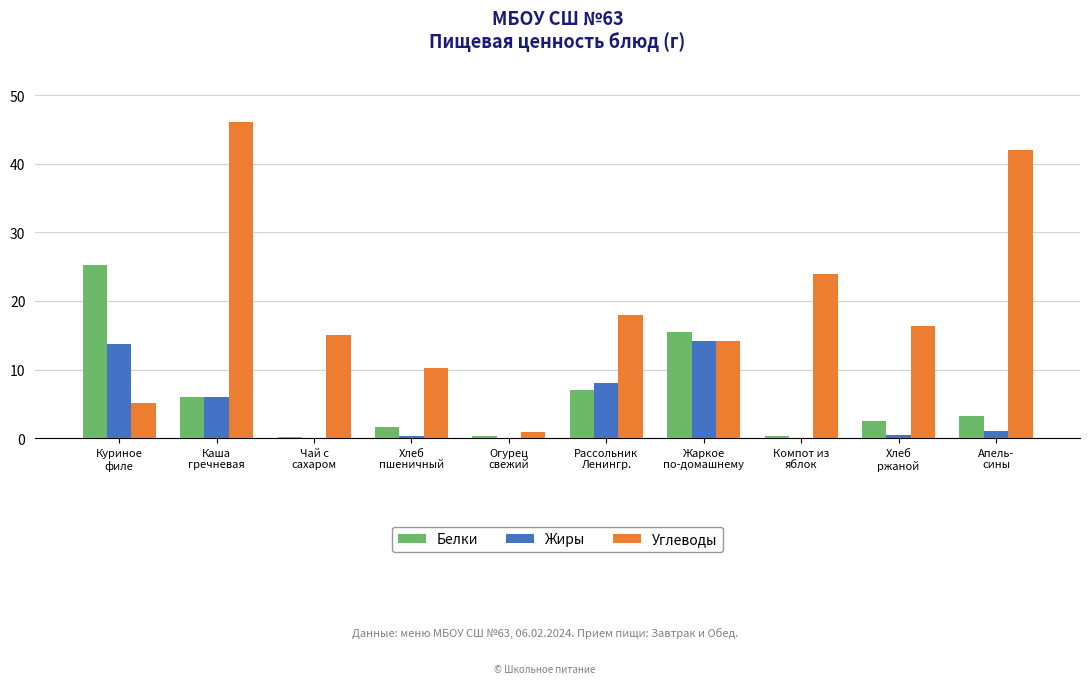

Which series has the largest total across all categories?

Углеводы